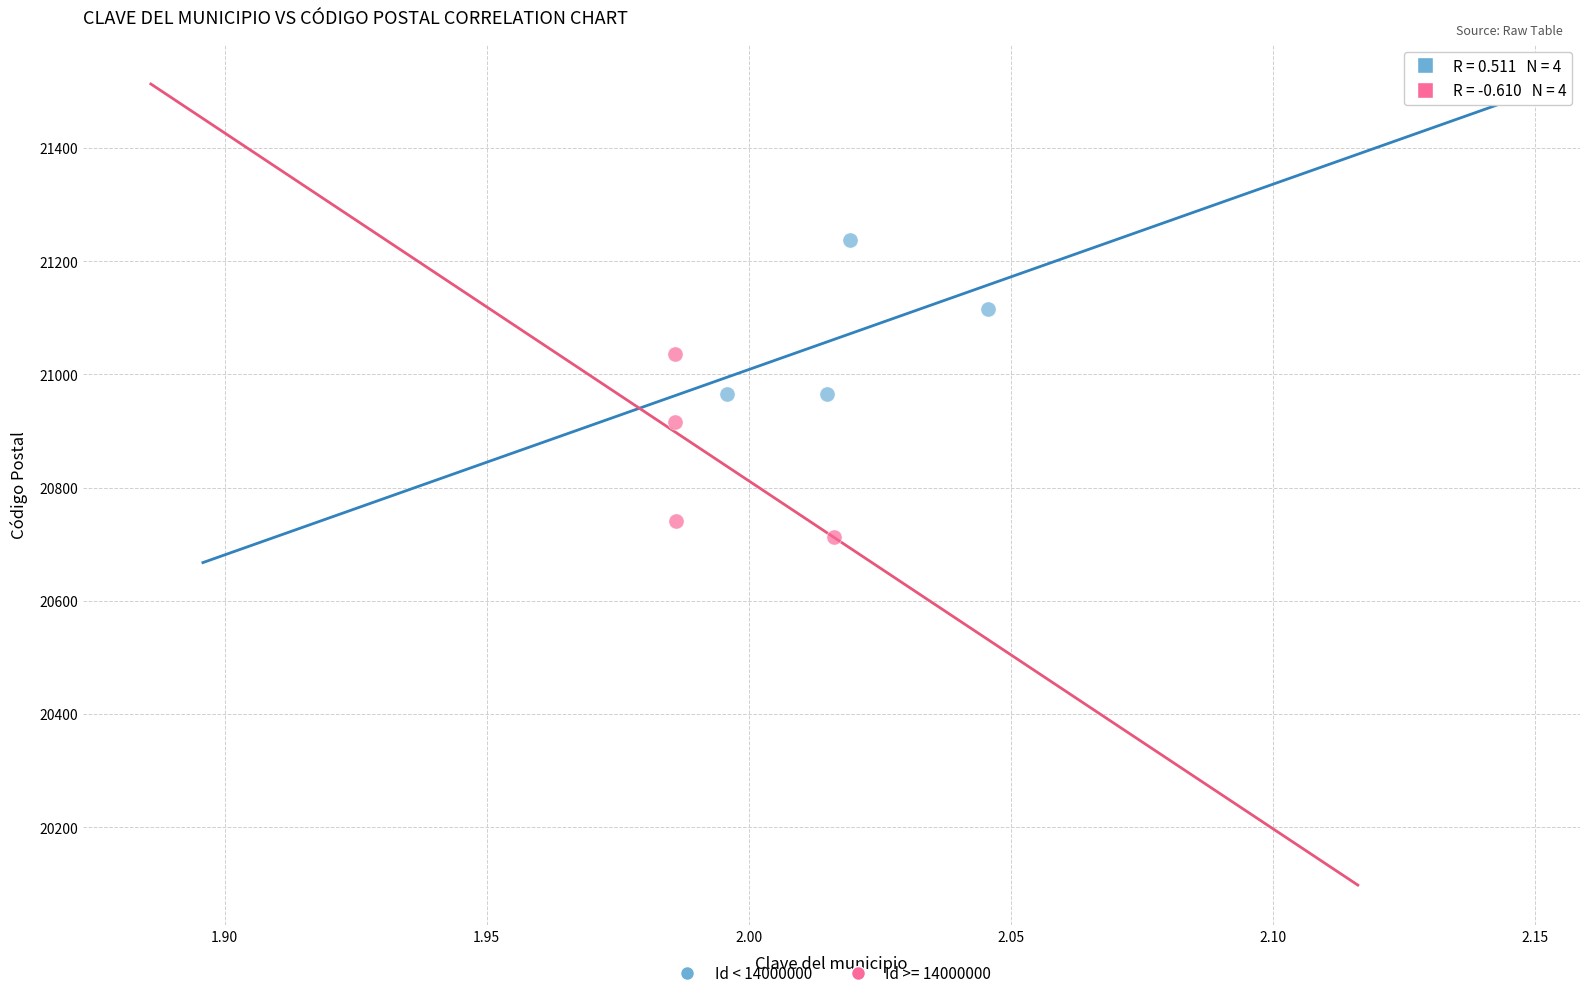

Which series reaches the maximum Y coordinate?

Id < 14000000